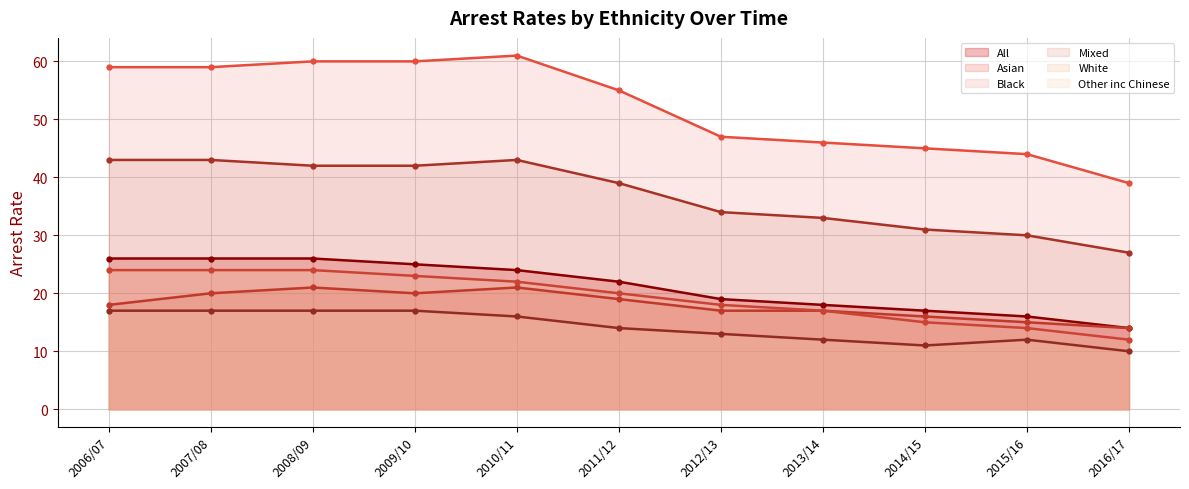

At 2016/17, list the series in order from smallest to largest.

Other inc Chinese, White, All, Asian, Mixed, Black